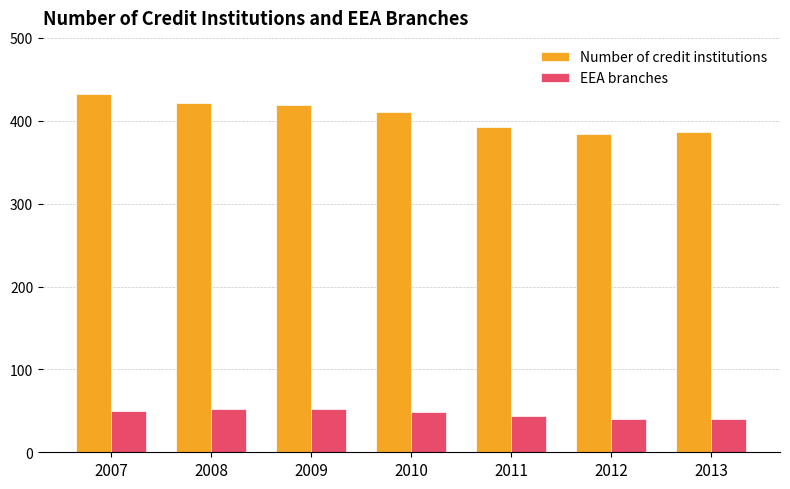

Are the bars grouped side by side (vs. stacked)?

Yes